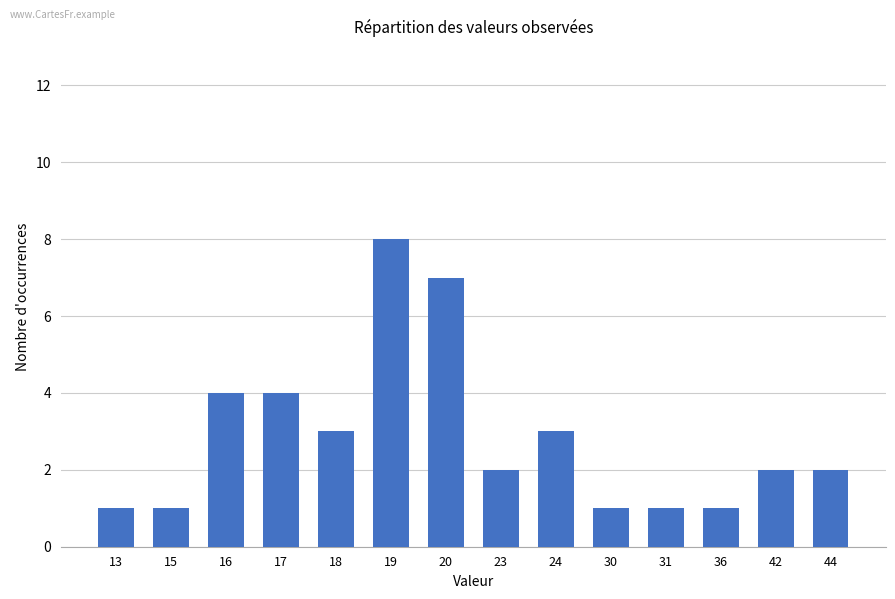

What is the change in value from 13 to 19?

+7